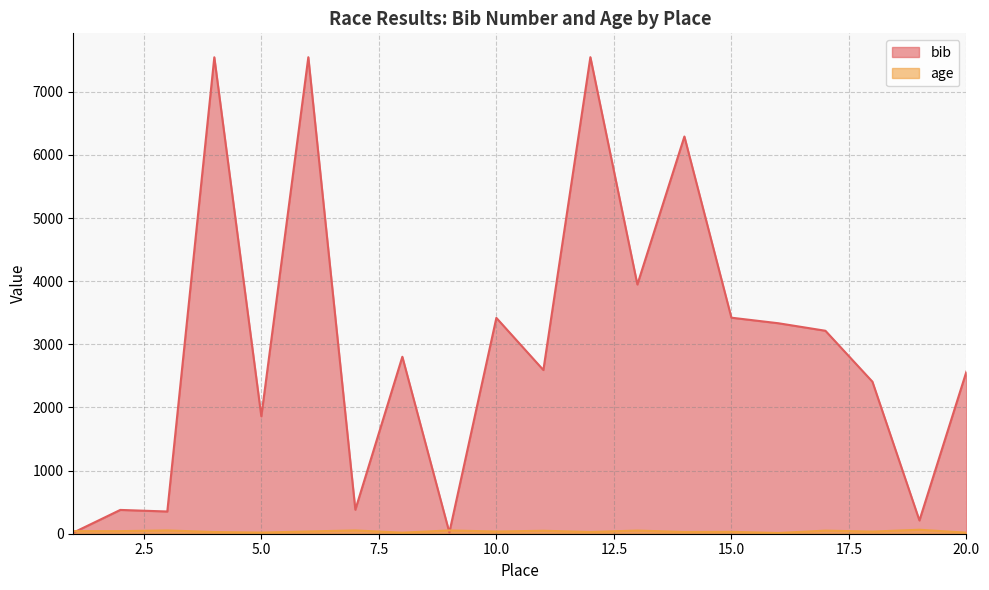

The value of age at 2 is 71. True or false?

False